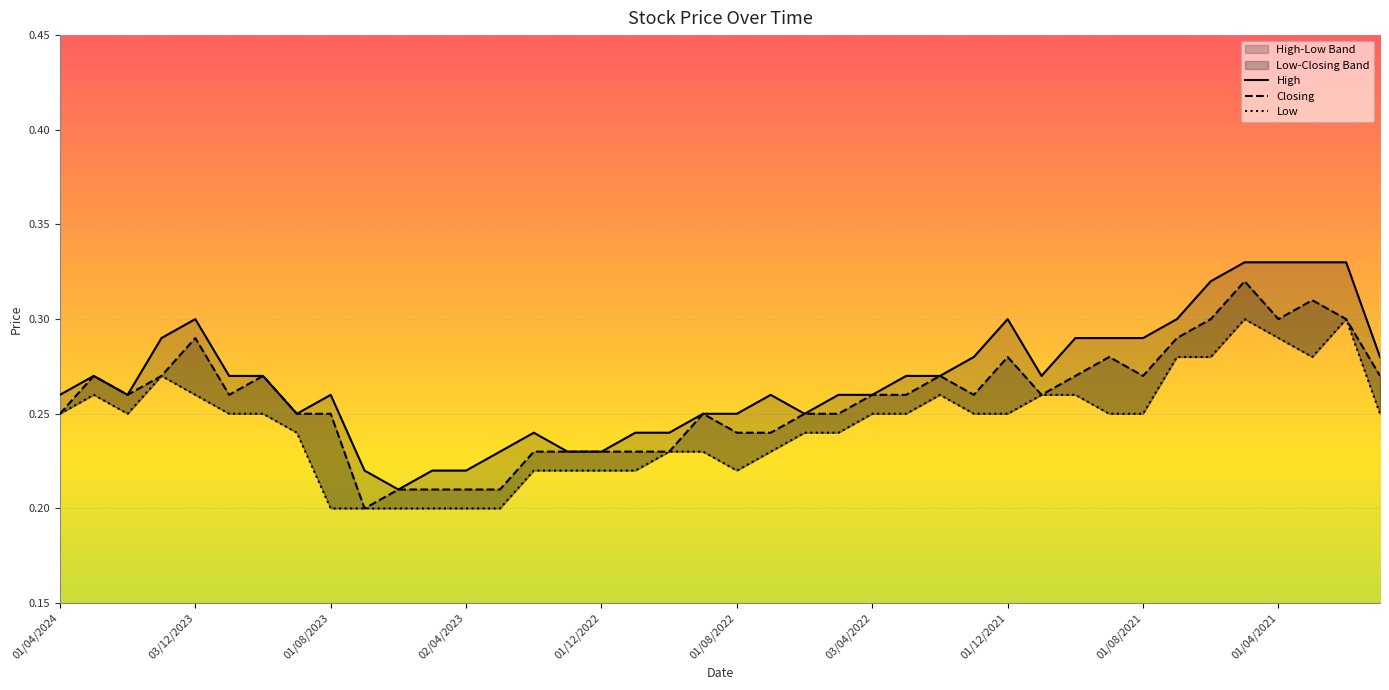

Is it true that Closing equals 0.2 at 21?

True